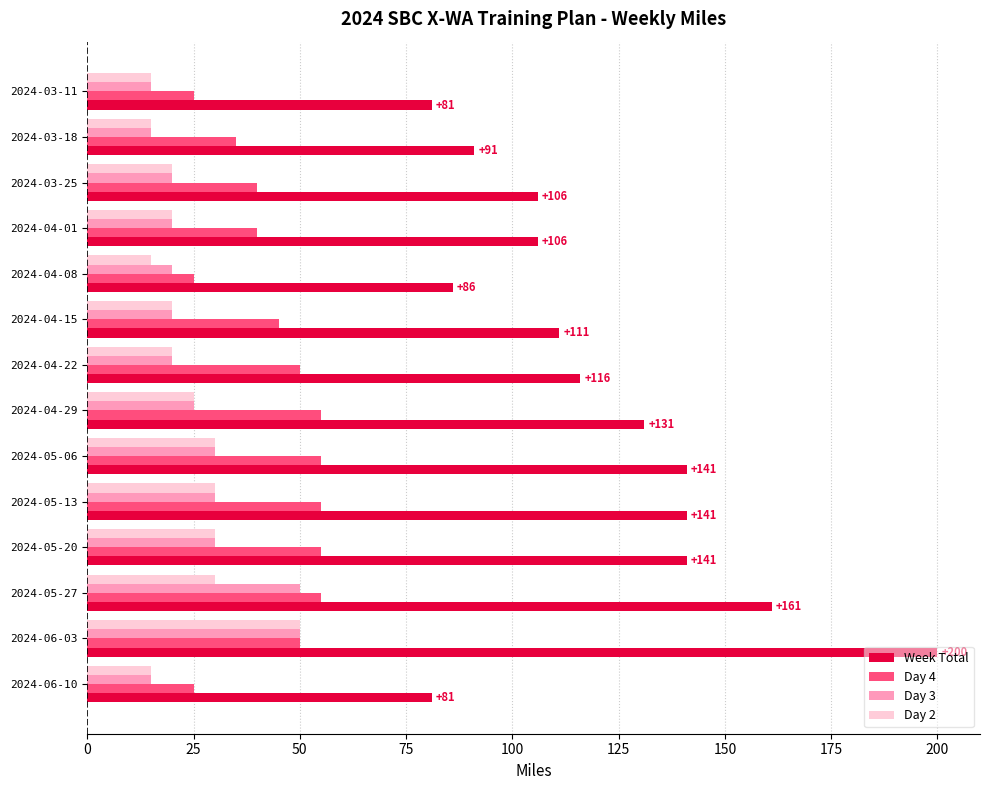

How many values in the Day 4 series are below 50?

7